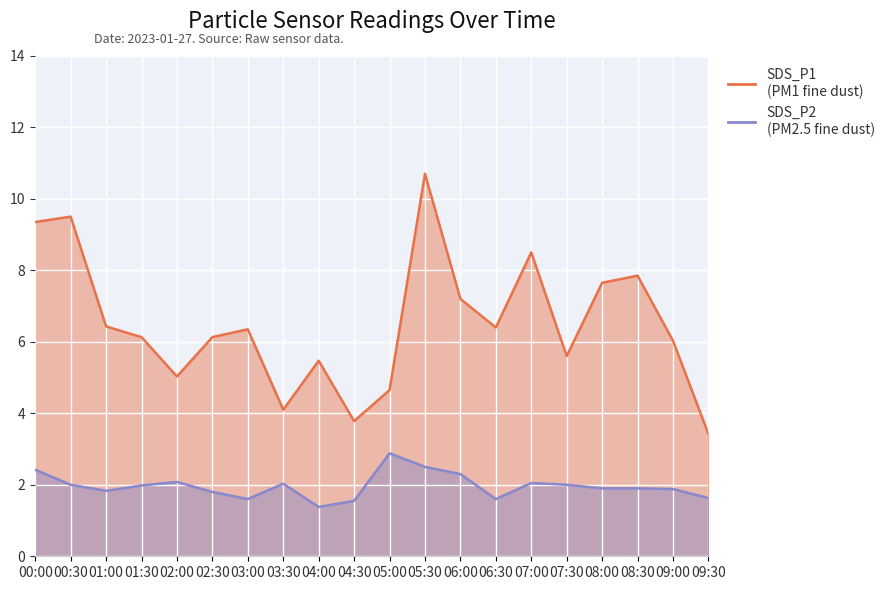

Rank the series at 03:00 from lowest to highest value.

SDS_P2, SDS_P1